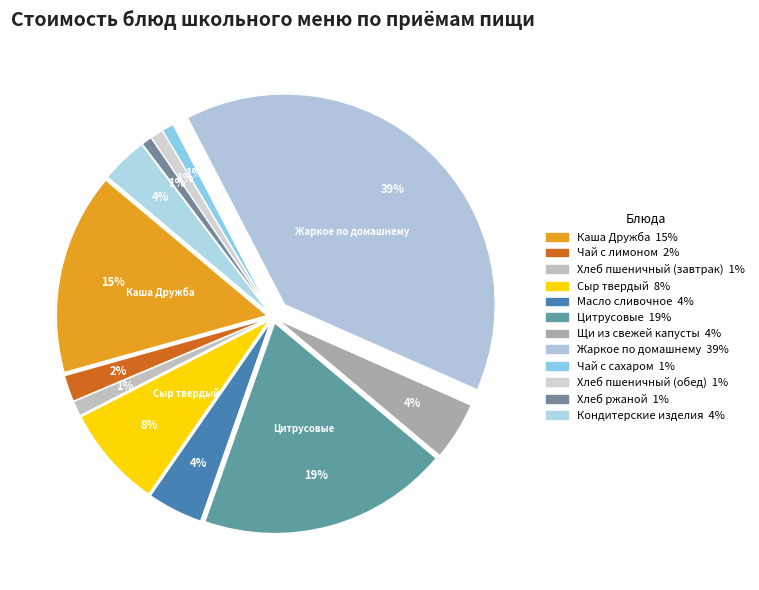

Which category has the smallest portion of the pie?

Хлеб ржаной